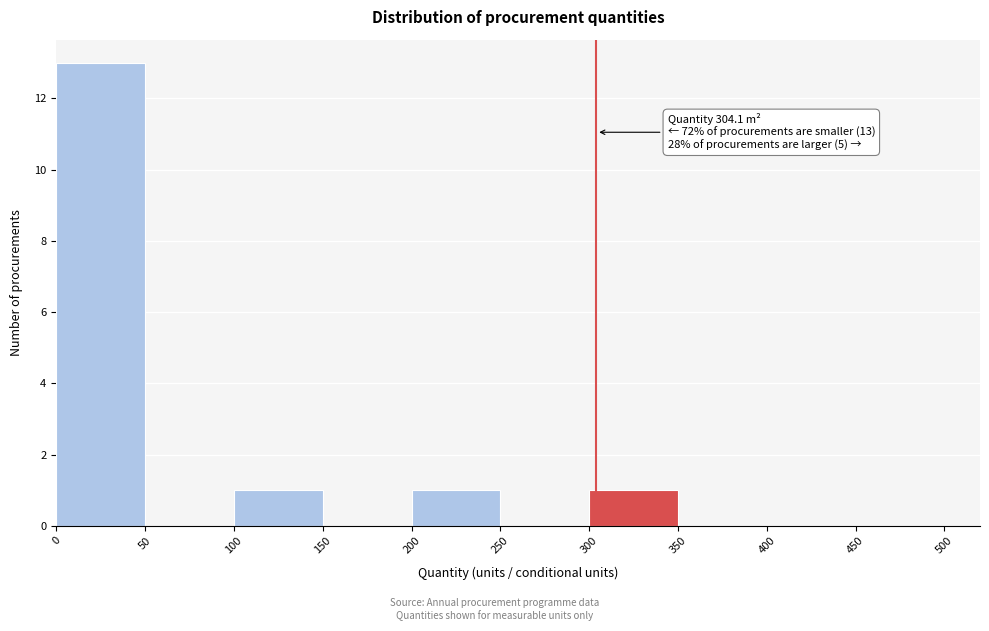

Which range on the x-axis has the tallest bar?

0 to 50